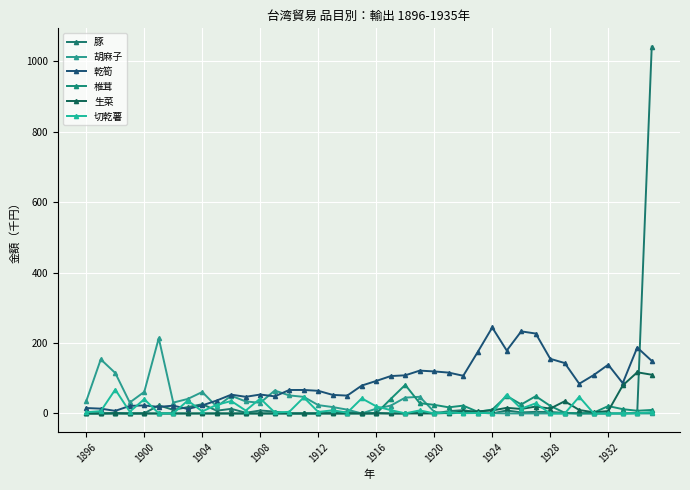

How many lines are shown in the chart?

6